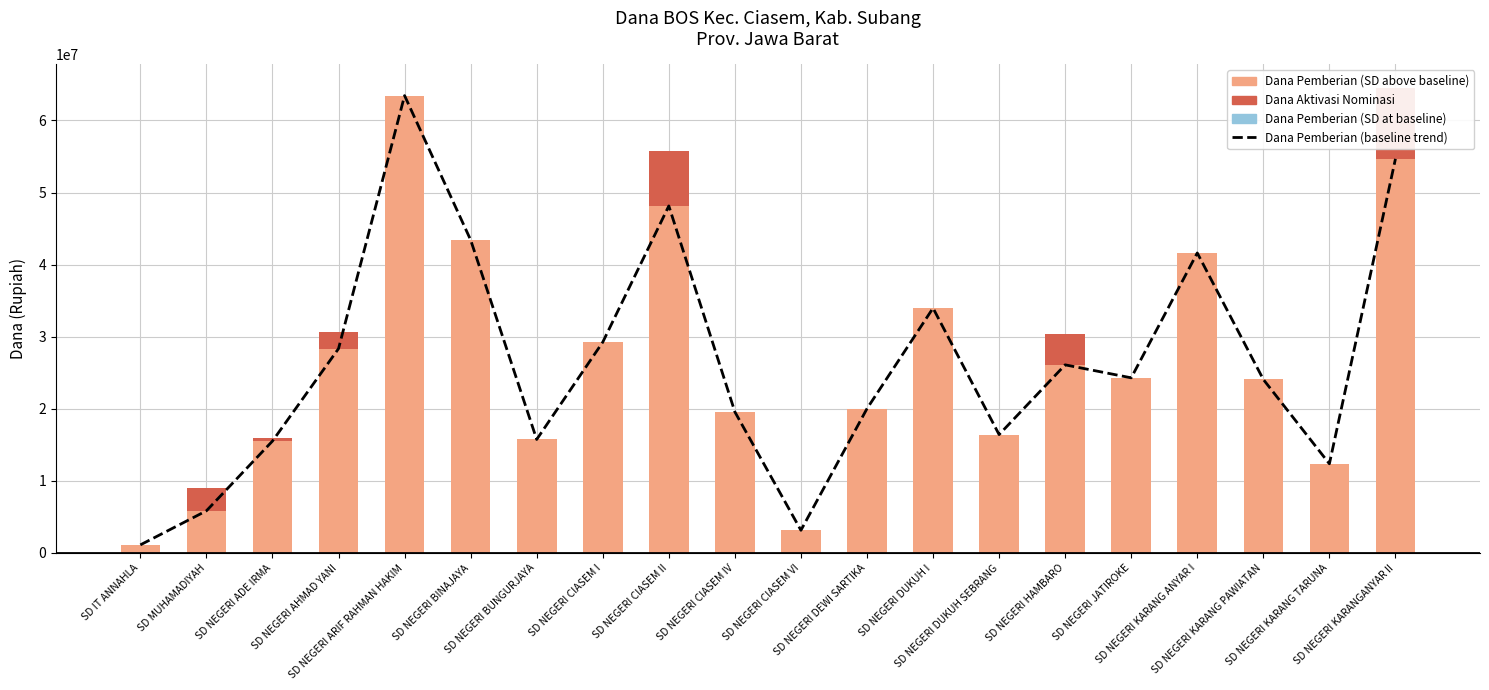

What position from the right is SD NEGERI ADE IRMA?

18